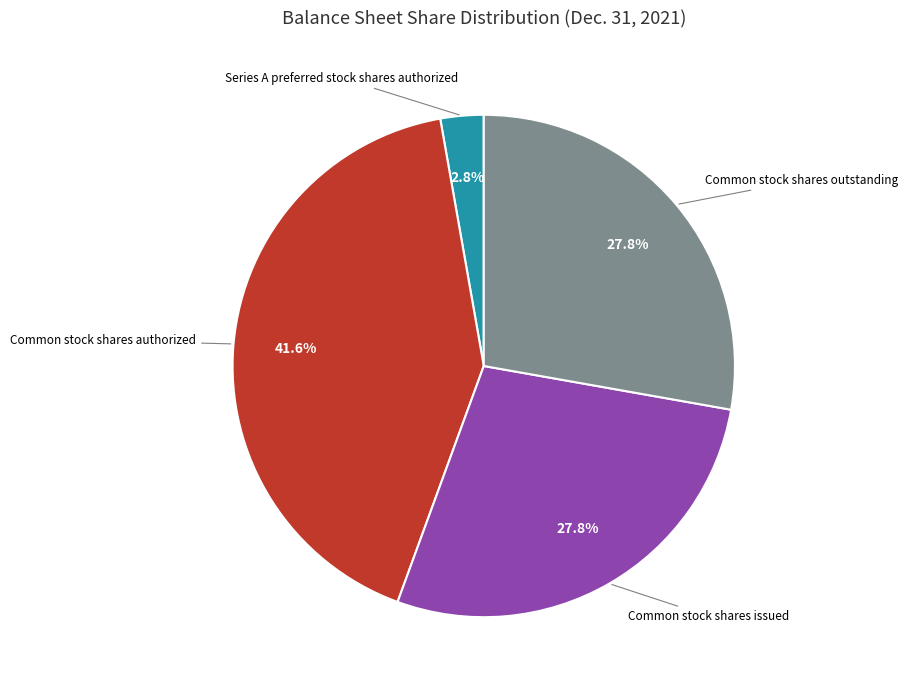

Does any single category account for the majority?

No